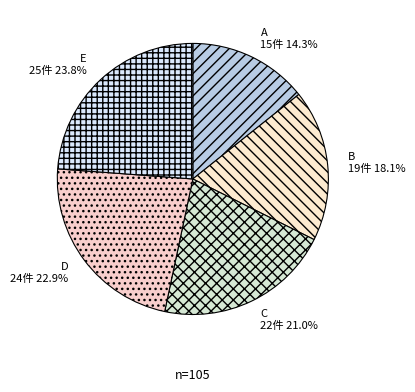

What portion of the pie excludes C?

79.0%